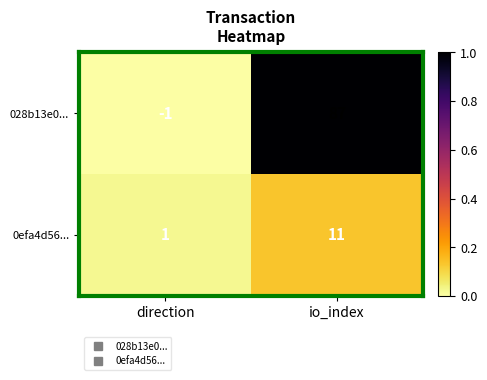

At how many categories does at least one series exceed 0?

2